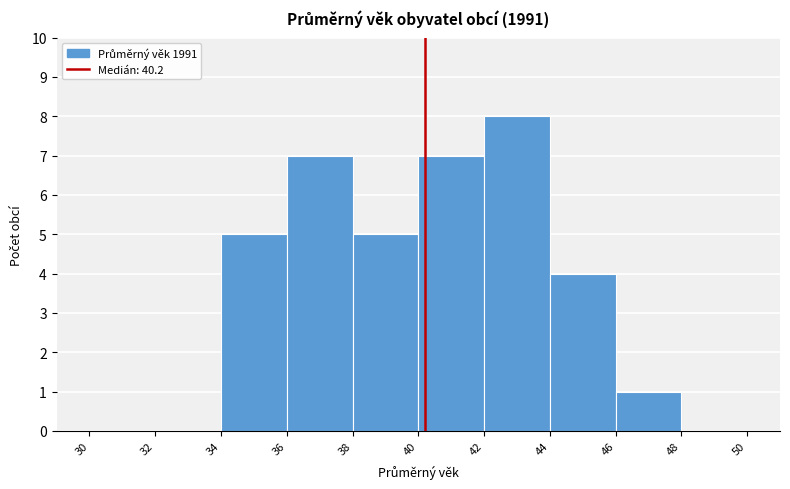

Reading left to right, list every bar in this chart as the range it spans on the x-axis followed by its height. The values are not printed on the chart, so give them approximately, as read against the axis.

30 to 32: 0
32 to 34: 0
34 to 36: 5
36 to 38: 7
38 to 40: 5
40 to 42: 7
42 to 44: 8
44 to 46: 4
46 to 48: 1
48 to 50: 0